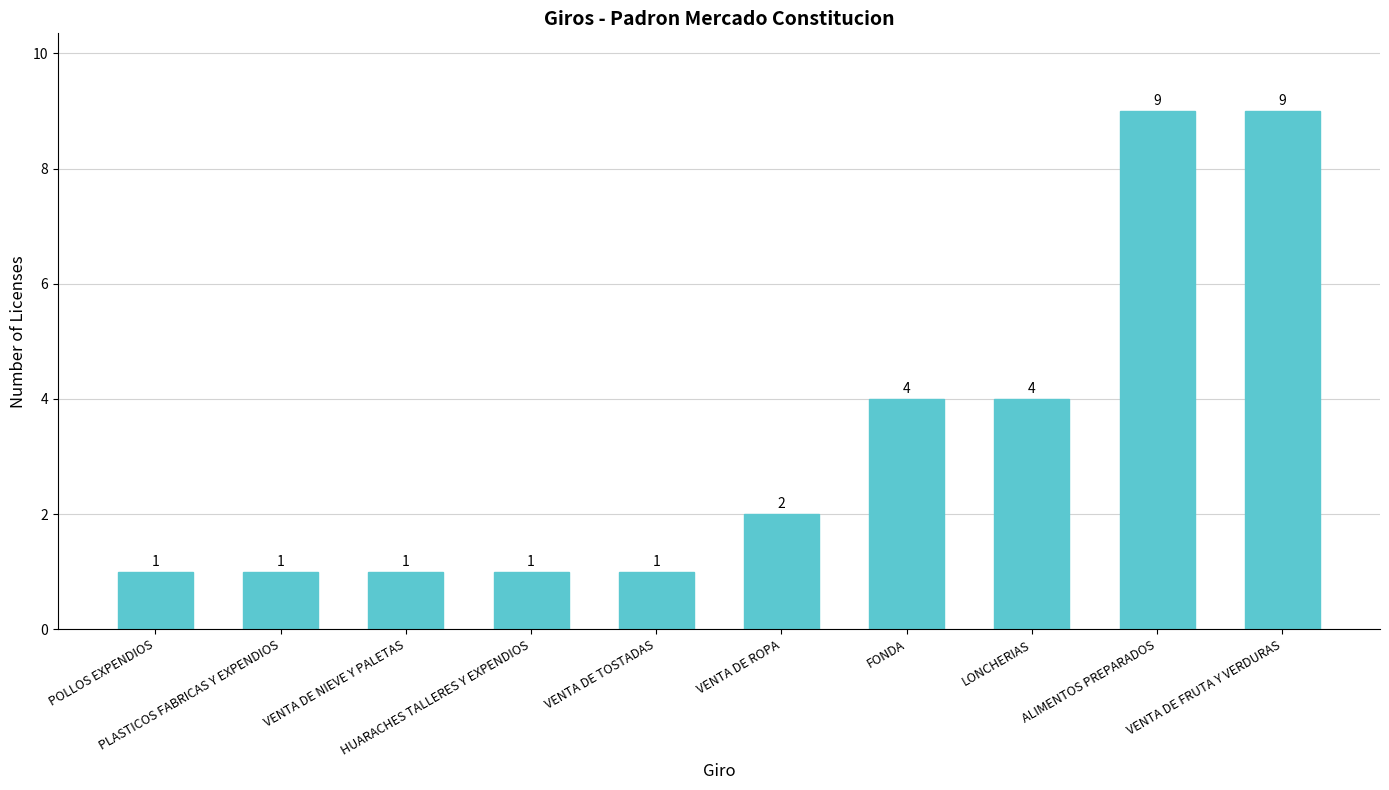

What is the value of the 5th bar from the left?

1